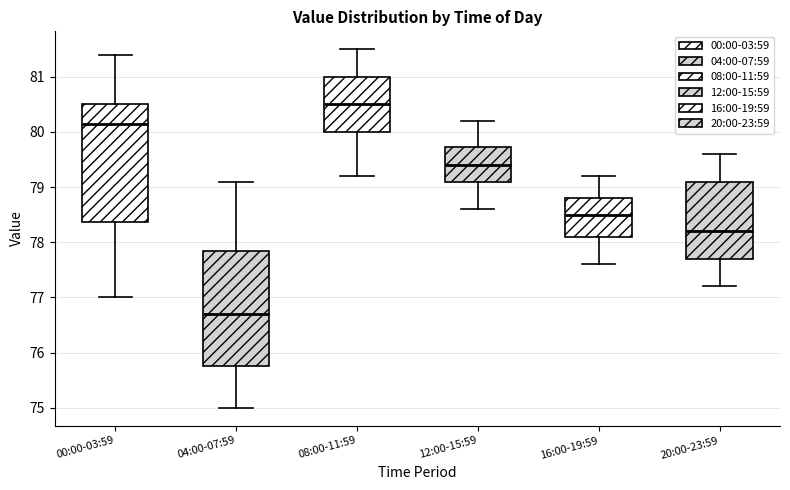

Where does the median line of the box for 08:00-11:59 sit on the y-axis? The values are not printed on the chart, so give them approximately, as read against the axis.

80.5